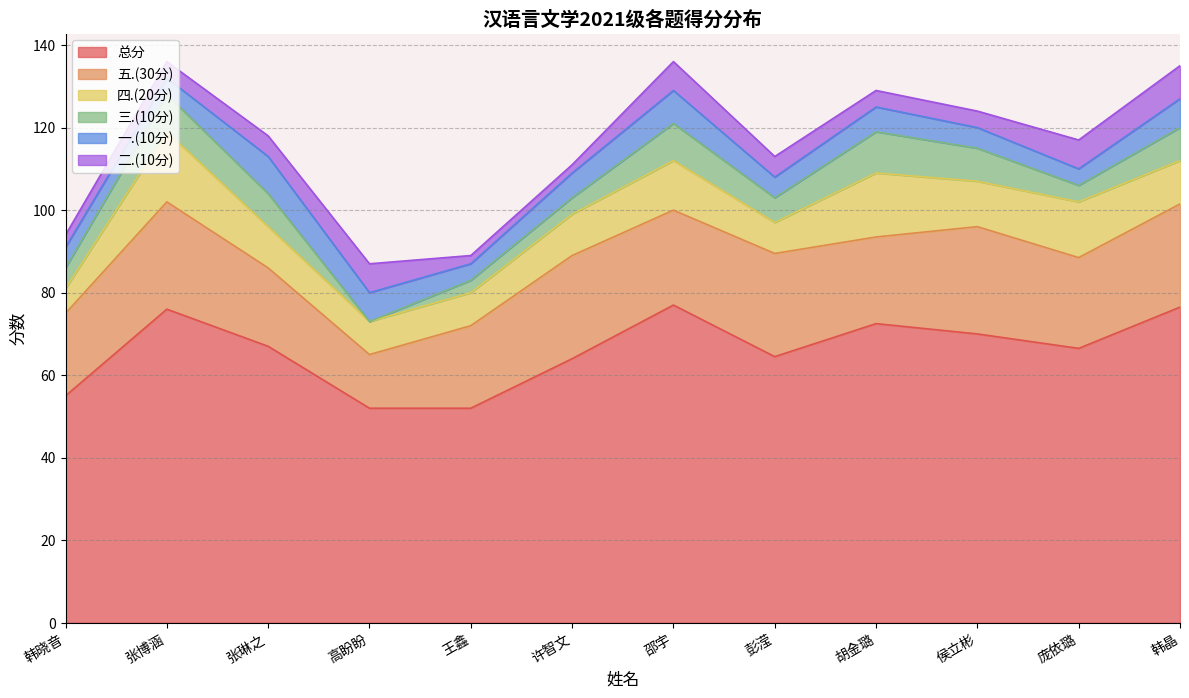

How many distinct data groups are displayed?

6